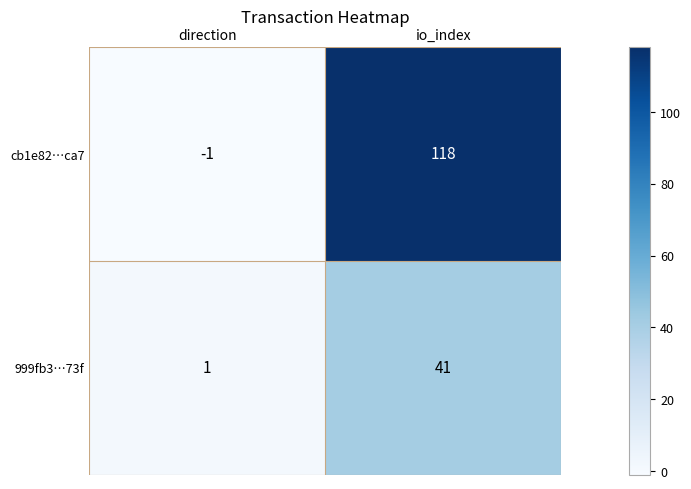

What is the difference between the maximum and minimum values in the 999fb3…73f series?

40